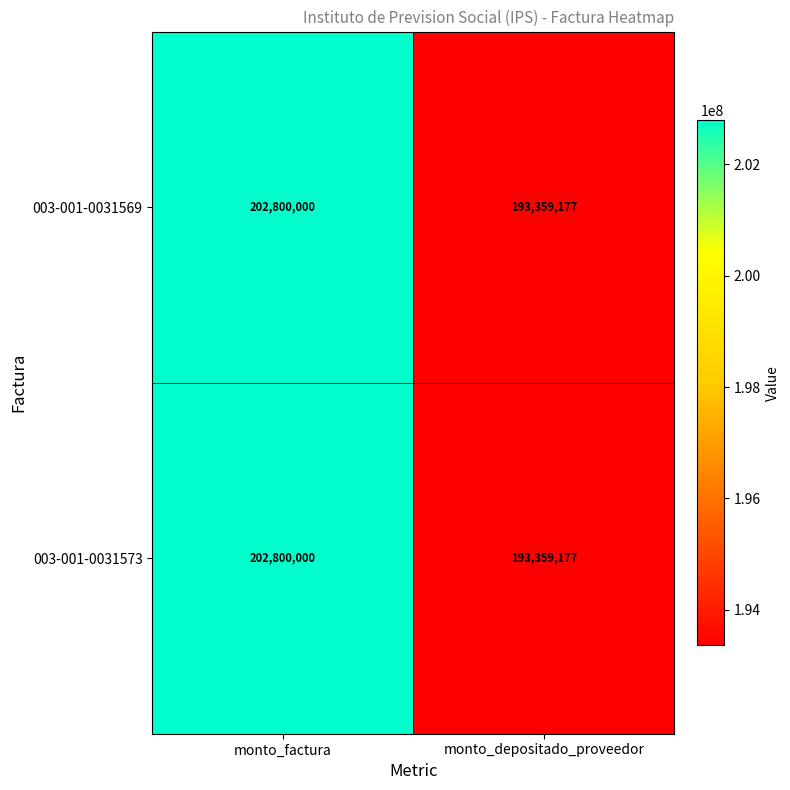

True or false: 003-001-0031573 has a value of 345859069 at monto_factura.

False